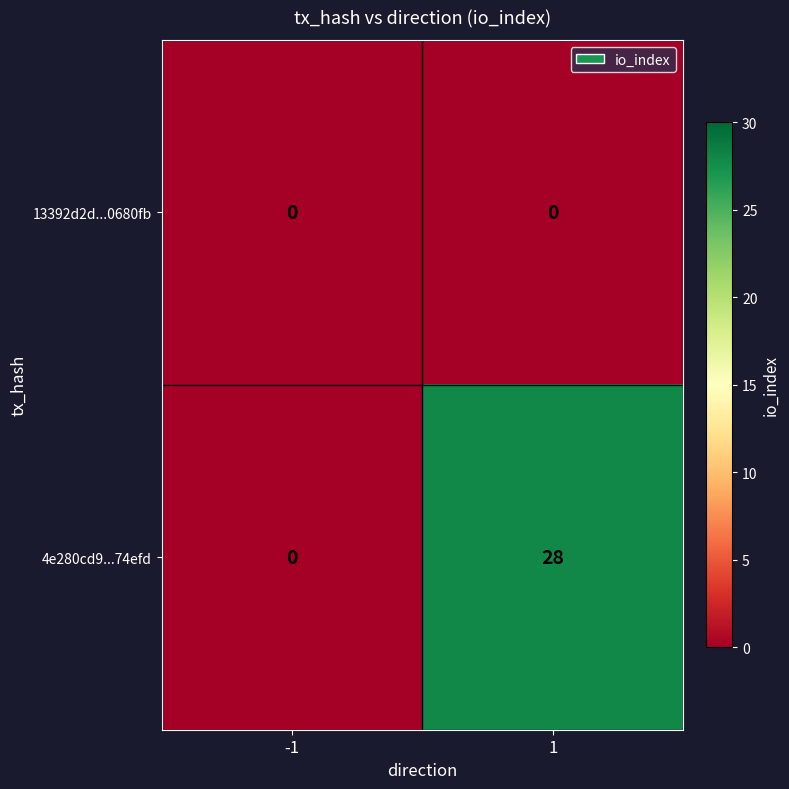

Which series has the largest total across all categories?

4e280cd9...74efd